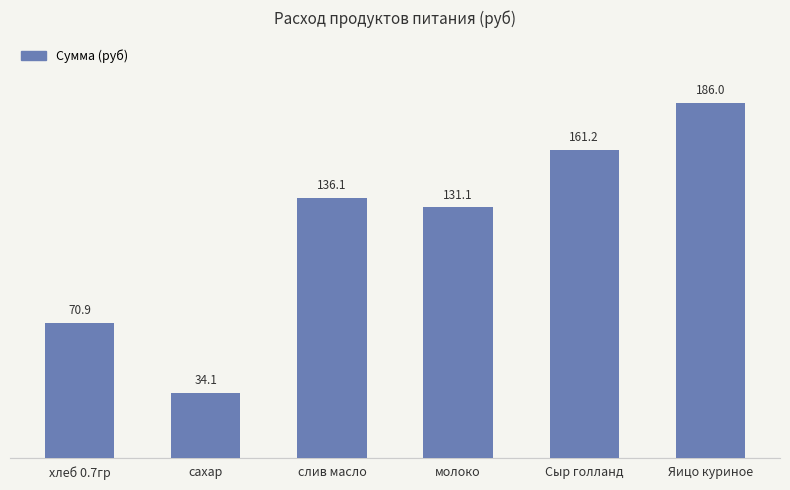

Reading left to right, extract all data points from this chart.

хлеб 0.7гр=70.9	сахар=34.1	слив масло=136.1	молоко=131.1	Сыр голланд=161.2	Яицо куриное=186.0